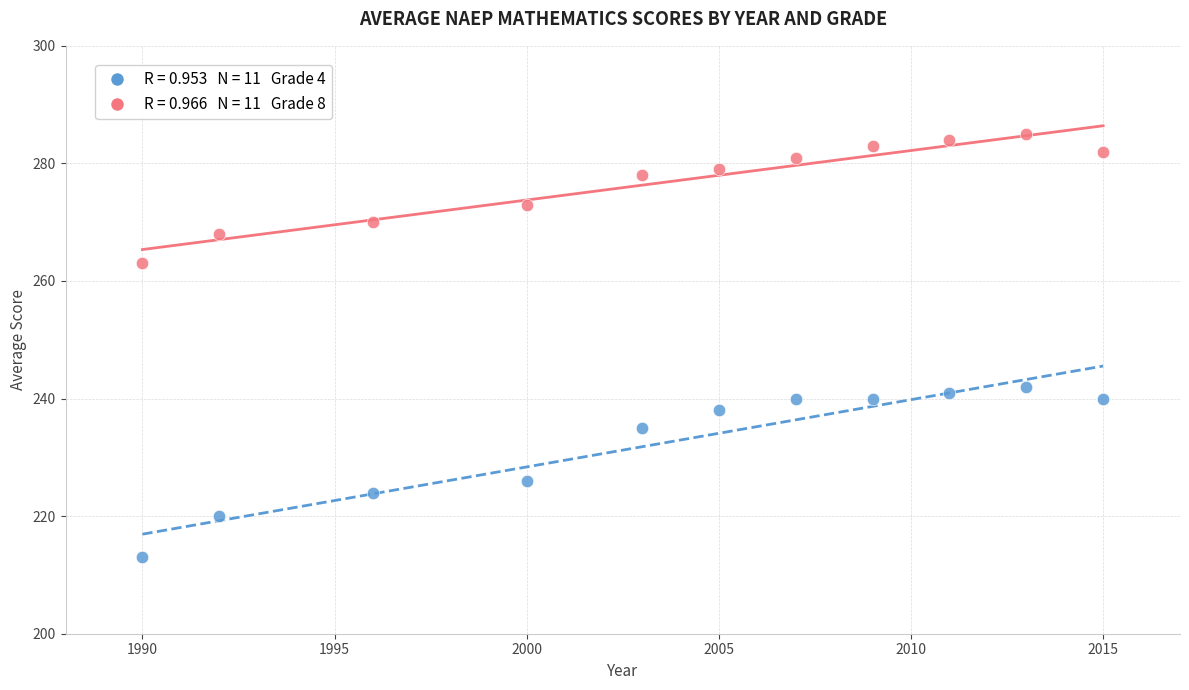

Across all series, what Y value is closest to 249?

242